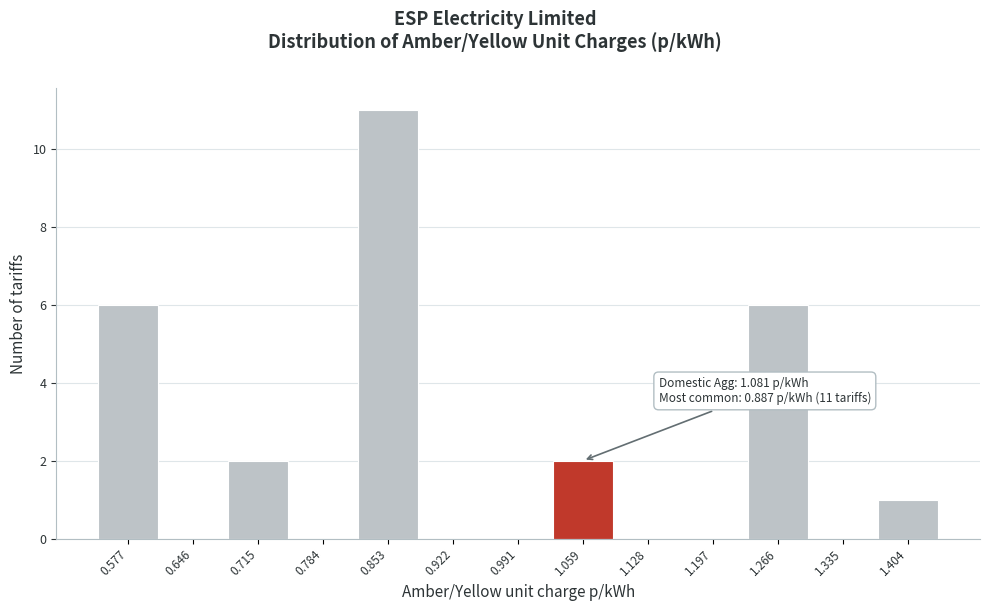

Reading left to right, transcribe all the data shown in this chart.

0.577=6	0.646=0	0.715=2	0.784=0	0.853=11	0.922=0	0.991=0	1.059=2	1.128=0	1.197=0	1.266=6	1.335=0	1.404=1